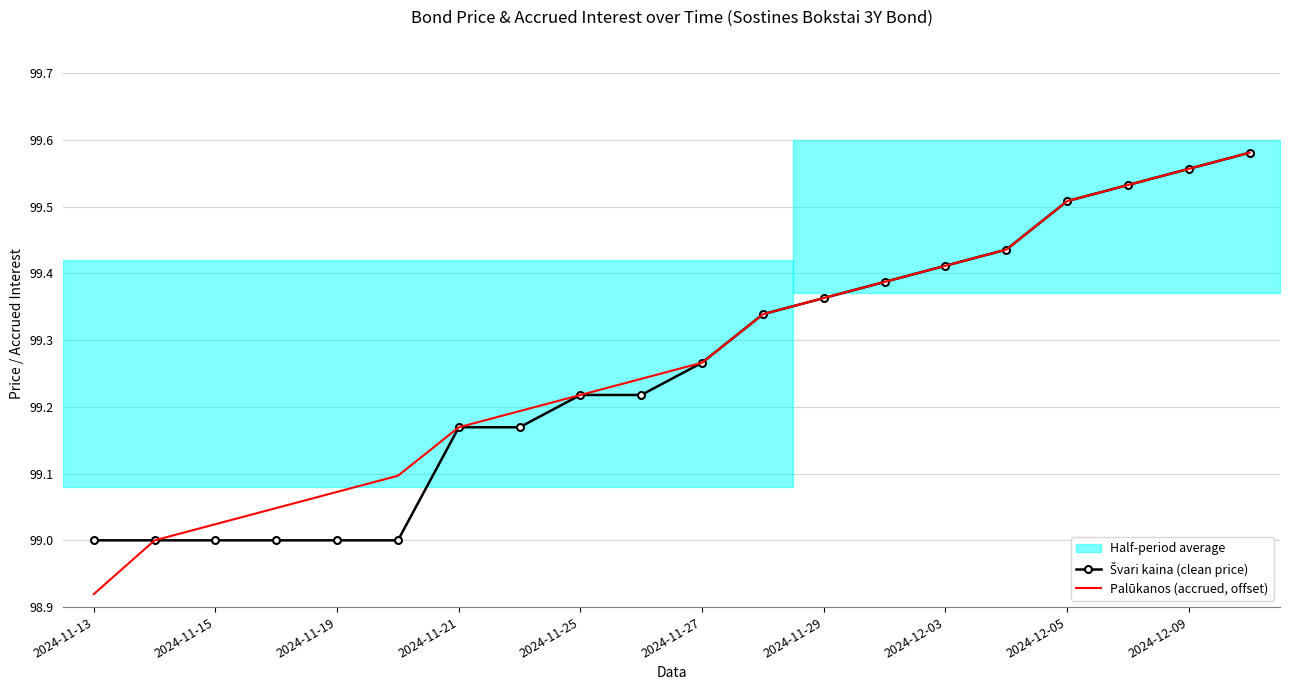

The Palūkanos (accrued, offset) series shows 41.4 at 2024-11-19. True or false?

False